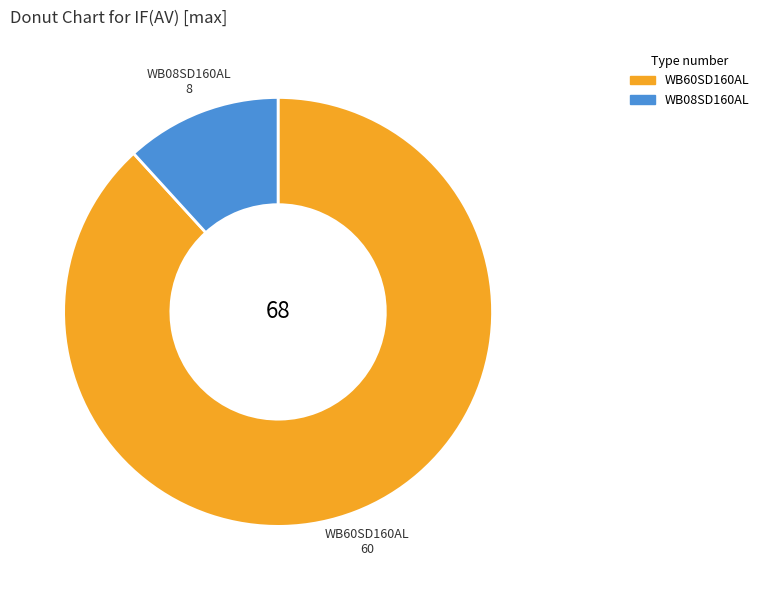

Count the number of slices in the pie.

2